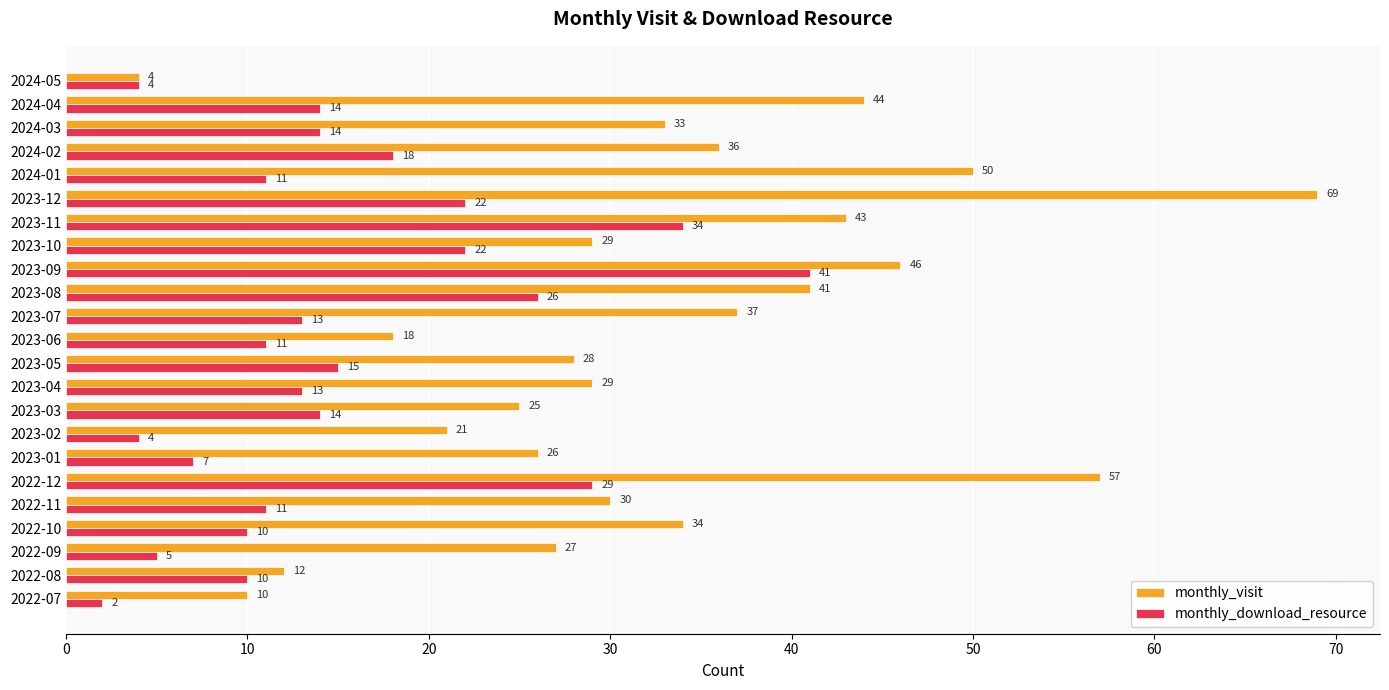

The value of monthly_download_resource at 2023-08 is 42. True or false?

False